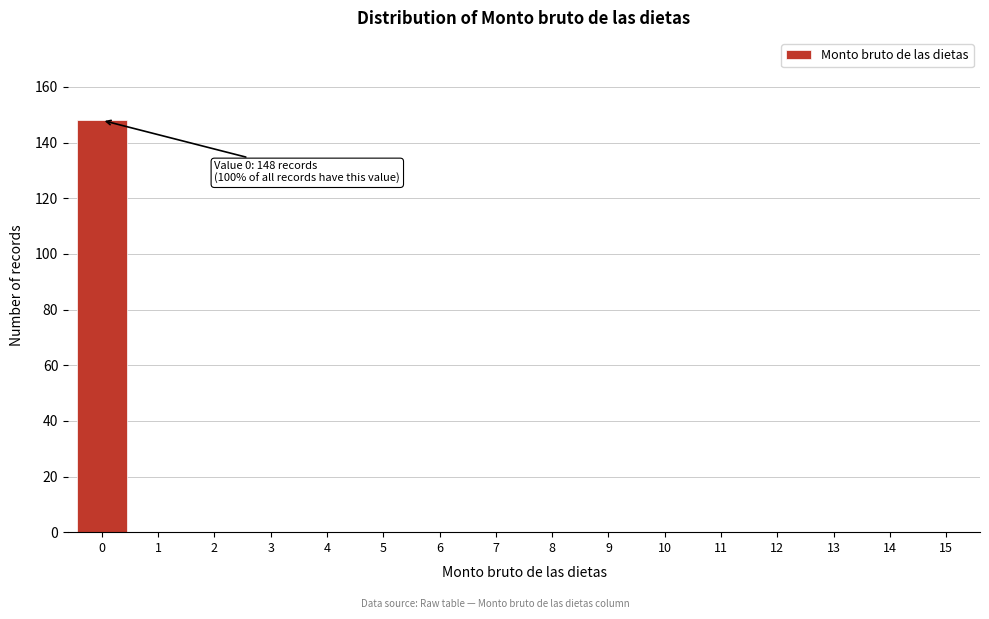

Reading left to right, what are all the values shown in this chart?

0=148	1=0	2=0	3=0	4=0	5=0	6=0	7=0	8=0	9=0	10=0	11=0	12=0	13=0	14=0	15=0